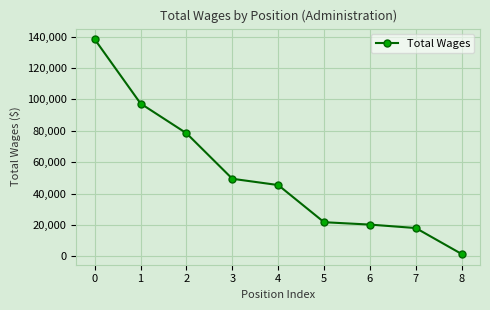

What is the average value?

52273